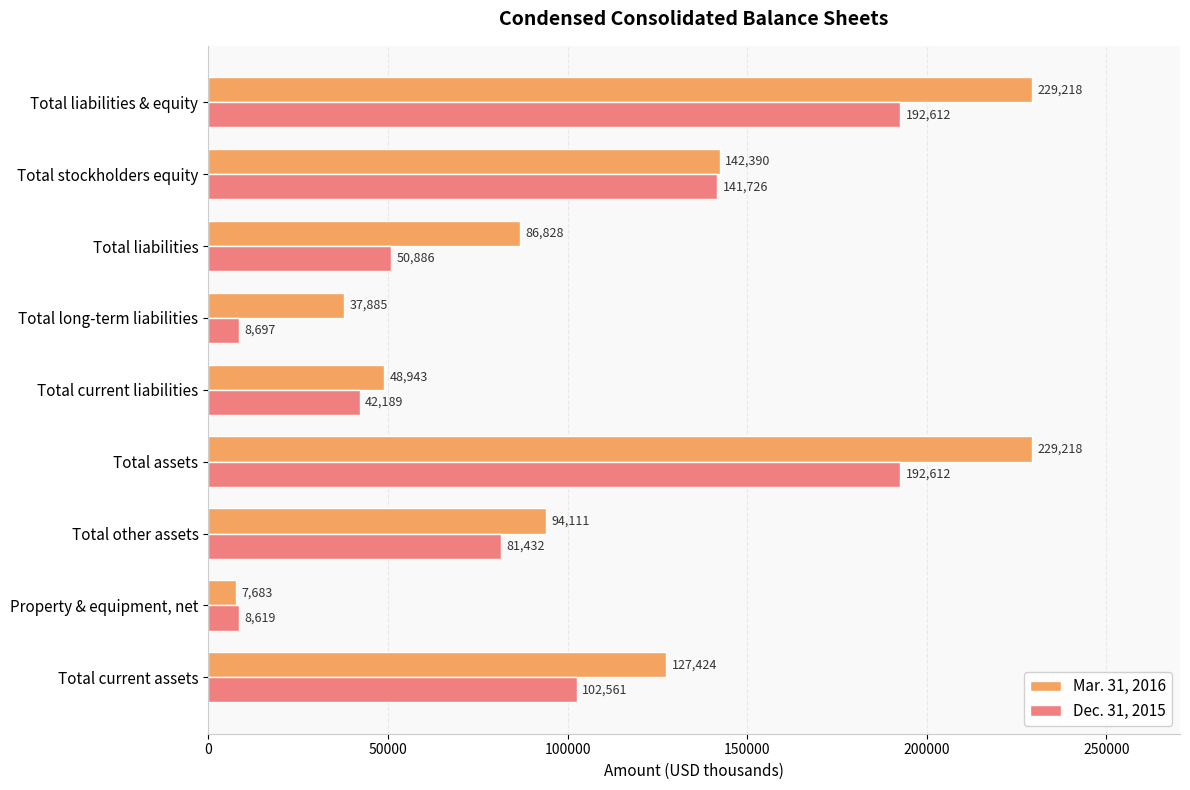

What is the difference between the second highest and minimum values in the Dec. 31, 2015 series?

183993